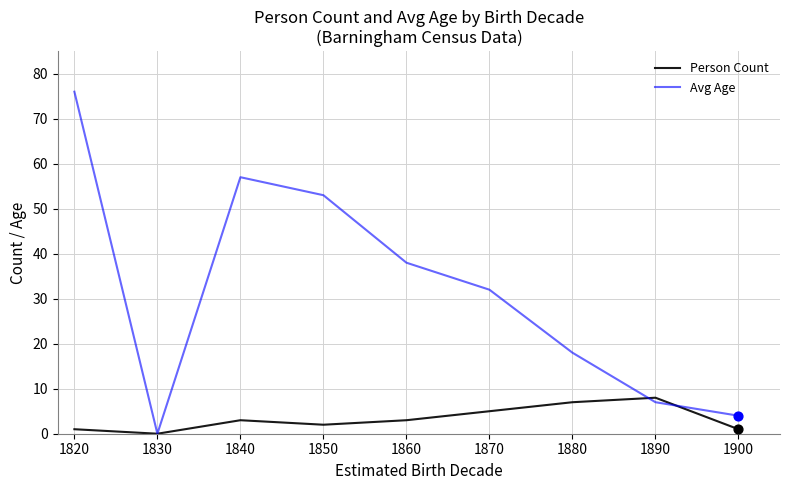

At which category is the sum across all series the highest?

1820